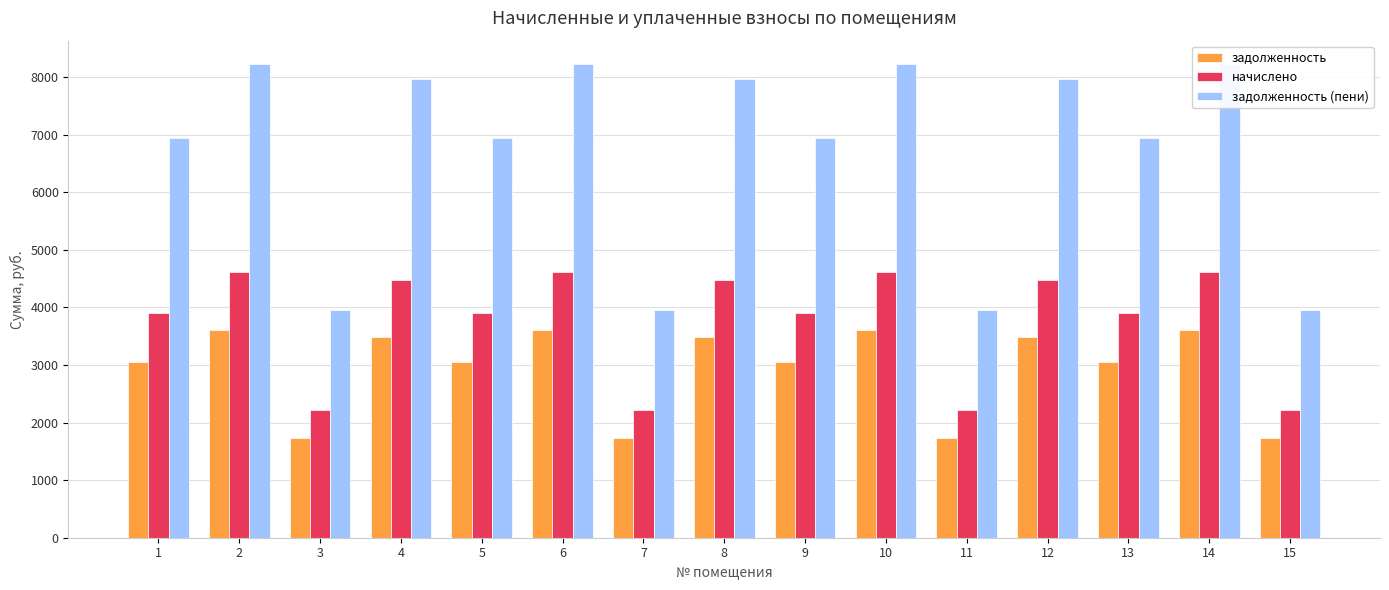

Reading left to right, list all the values displayed in this chart.

задолженность: 1=3047.0	2=3604.2	3=1731.0	4=3491.6	5=3047.0	6=3604.2	7=1731.0	8=3491.6	9=3047.0	10=3604.2	11=1731.0	12=3491.6	13=3047.0	14=3604.2	15=1731.0
начислено: 1=3904.3	2=4618.4	3=2218.1	4=4474.1	5=3904.3	6=4618.4	7=2218.1	8=4474.1	9=3904.3	10=4618.4	11=2218.1	12=4474.1	13=3904.3	14=4618.4	15=2218.1
задолженность (пени): 1=6951.3	2=8222.6	3=3949.0	4=7965.6	5=6951.3	6=8222.6	7=3949.0	8=7965.6	9=6951.3	10=8222.6	11=3949.0	12=7965.6	13=6951.3	14=8222.6	15=3949.0